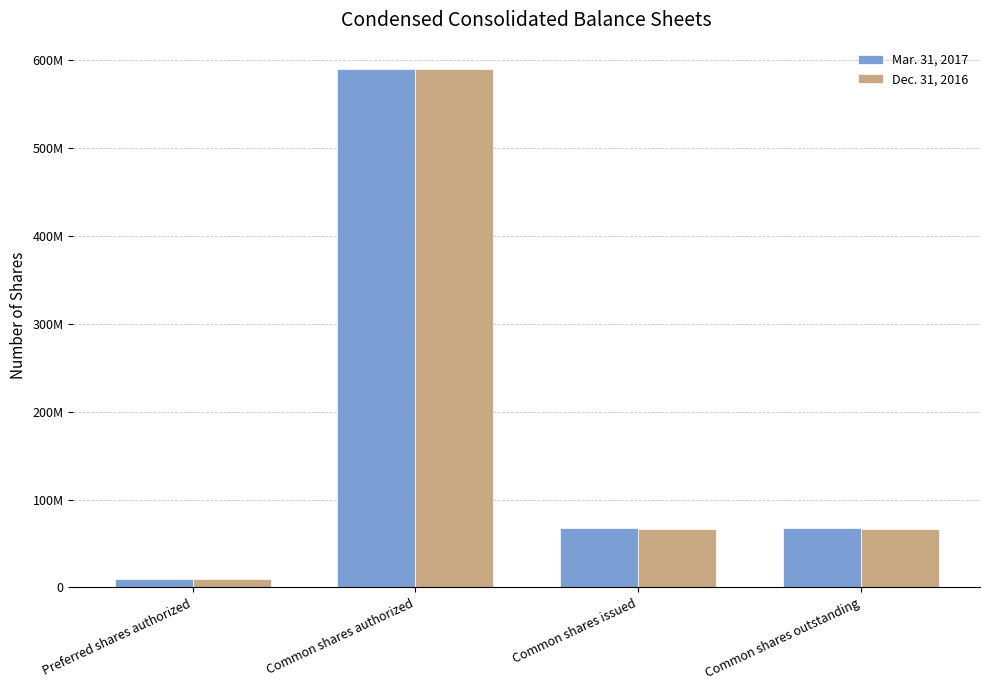

Rank the series by their maximum value, from lowest to highest.

Mar. 31, 2017, Dec. 31, 2016